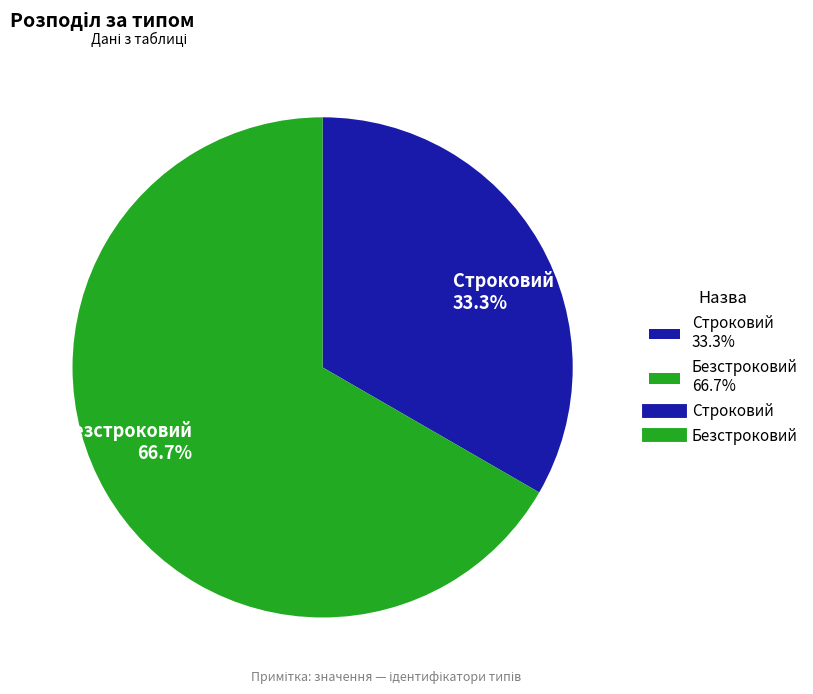

What is the largest slice in the pie chart?

Безстроковий